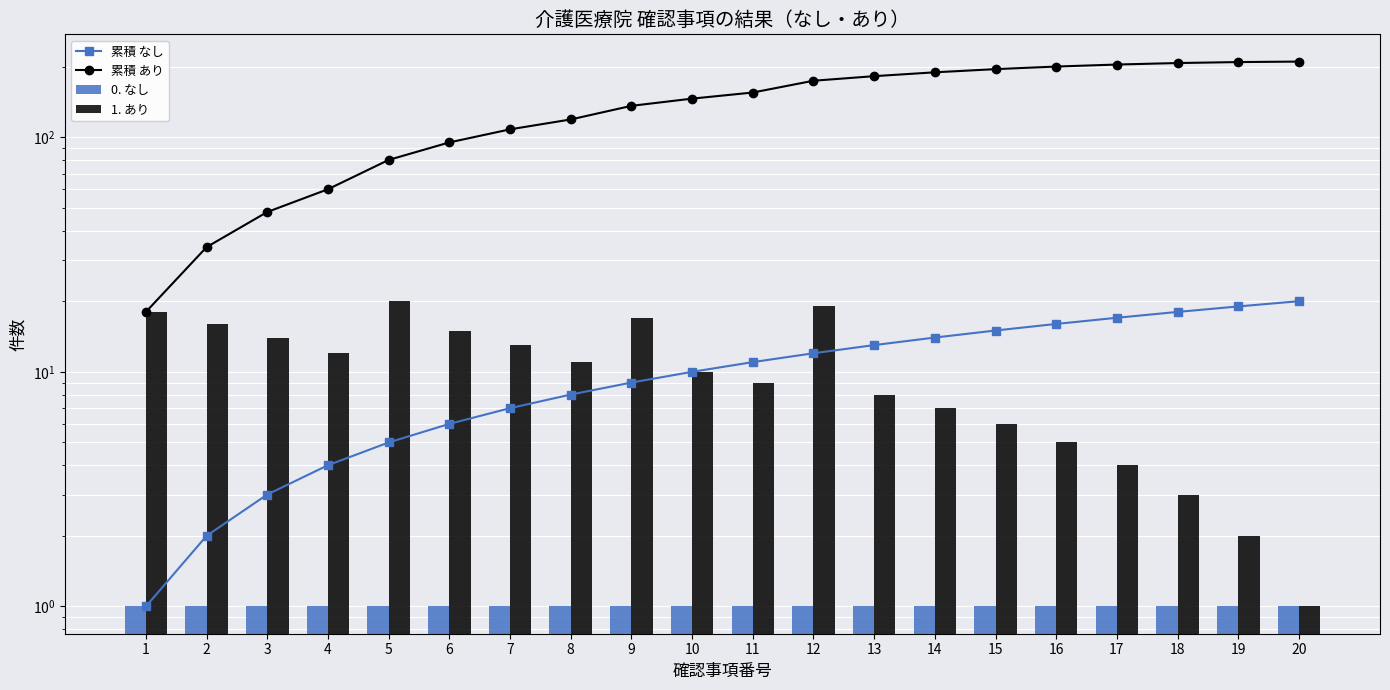

Reading left to right, transcribe all the data shown in this chart.

累積 なし: 1	2	3	4	5	6	7	8	9	10	11	12	13	14	15	16	17	18	19	20
累積 あり: 18	34	48	60	80	95	108	119	136	146	155	174	182	189	195	200	204	207	209	210
0. なし: 1	1	1	1	1	1	1	1	1	1	1	1	1	1	1	1	1	1	1	1
1. あり: 18	16	14	12	20	15	13	11	17	10	9	19	8	7	6	5	4	3	2	1